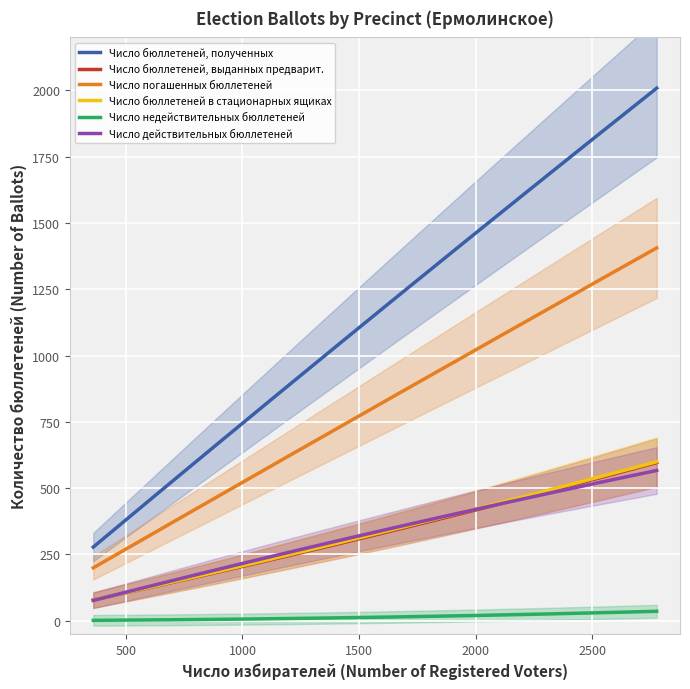

The value of Число бюллетеней, выданных предварит. at 2777 is 206. True or false?

False